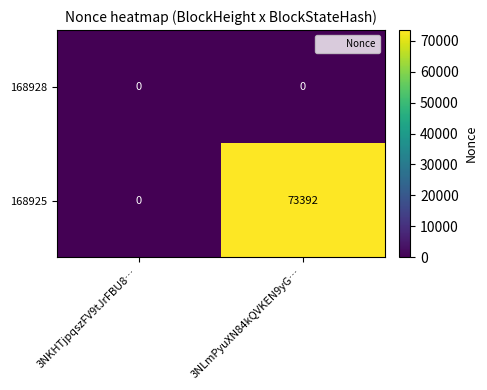

List the series in order of their peak value, highest first.

168925, 168928